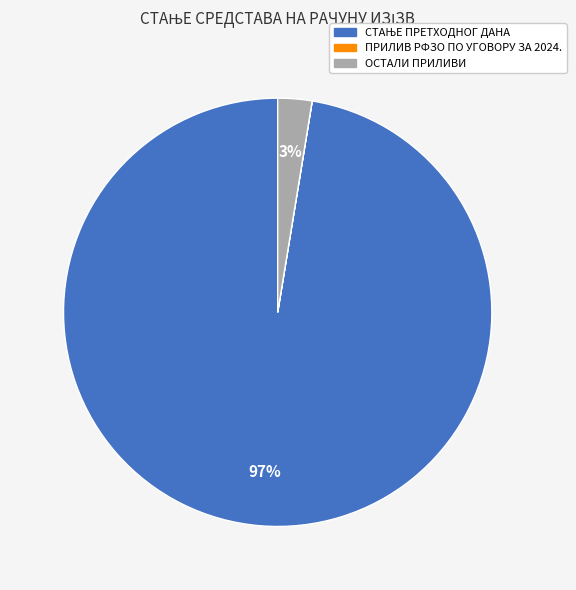

Is it true that ОСТАЛИ ПРИЛИВИ is 3% of the pie?

True